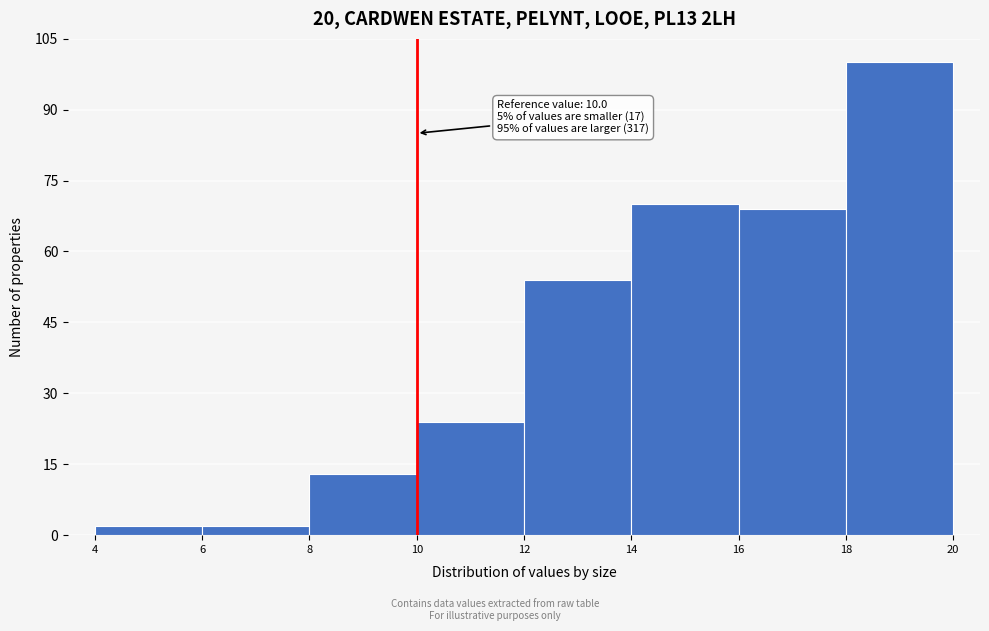

Which range on the x-axis has the tallest bar?

18 to 20